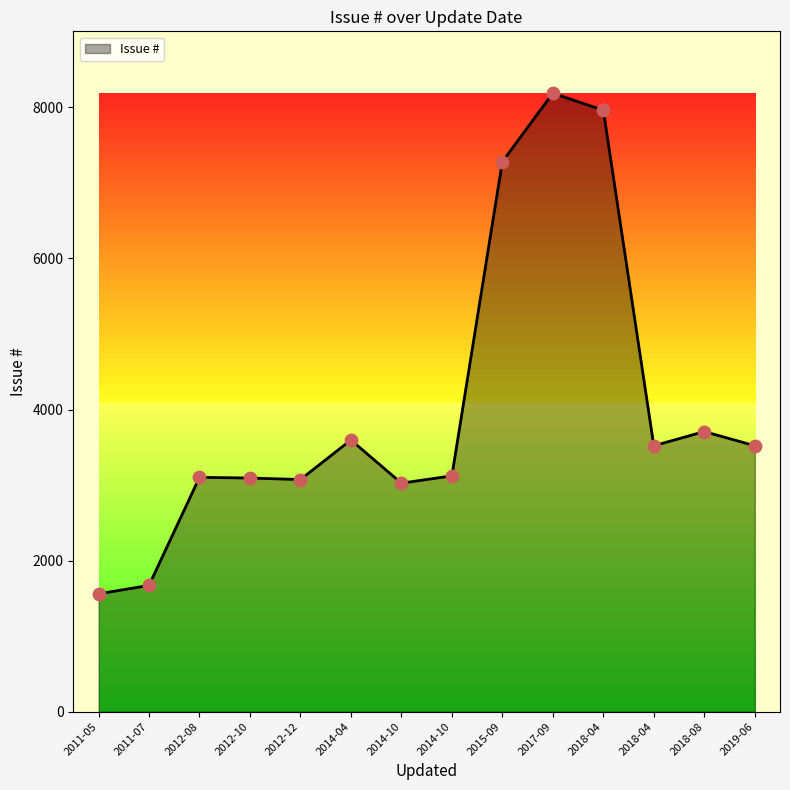

How many lines are shown in the chart?

1